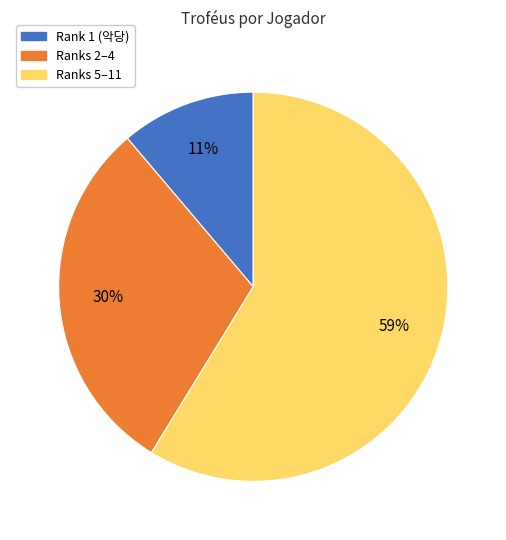

To the nearest percent, what is the difference between the largest and smallest slice percentages?

48%